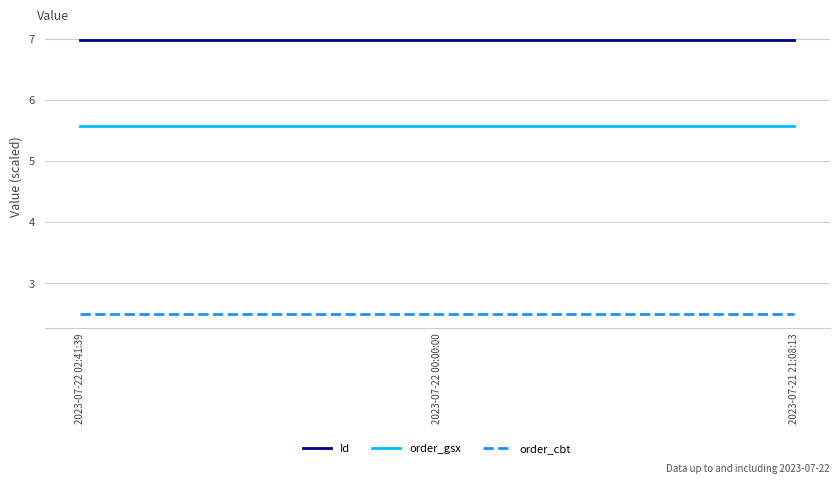

What position from the left is 2023-07-22 00:00:00?

2